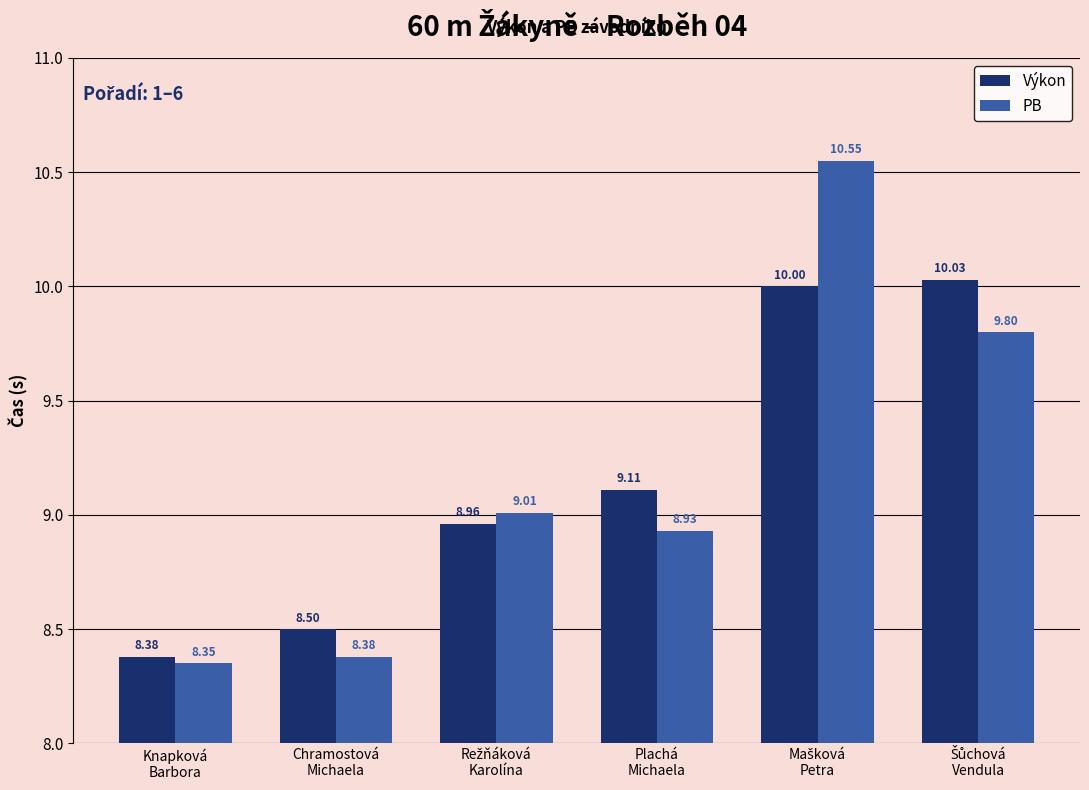

Rank the series by their average value, from lowest to highest.

Výkon, PB